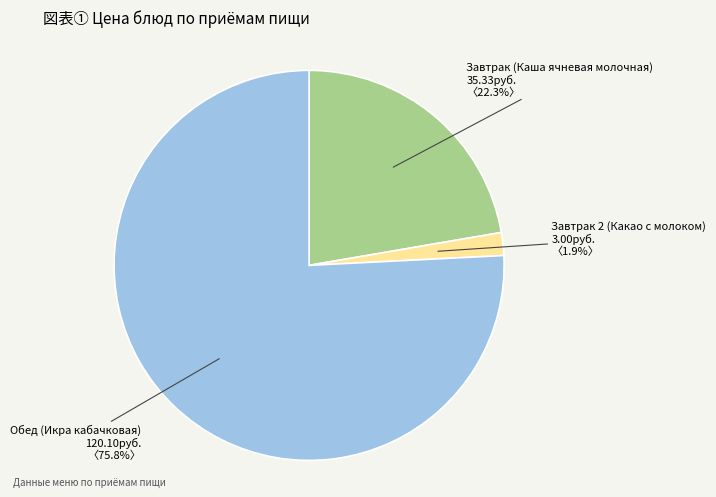

Is Завтрак 2 (Какао с молоком) the majority of the pie?

No